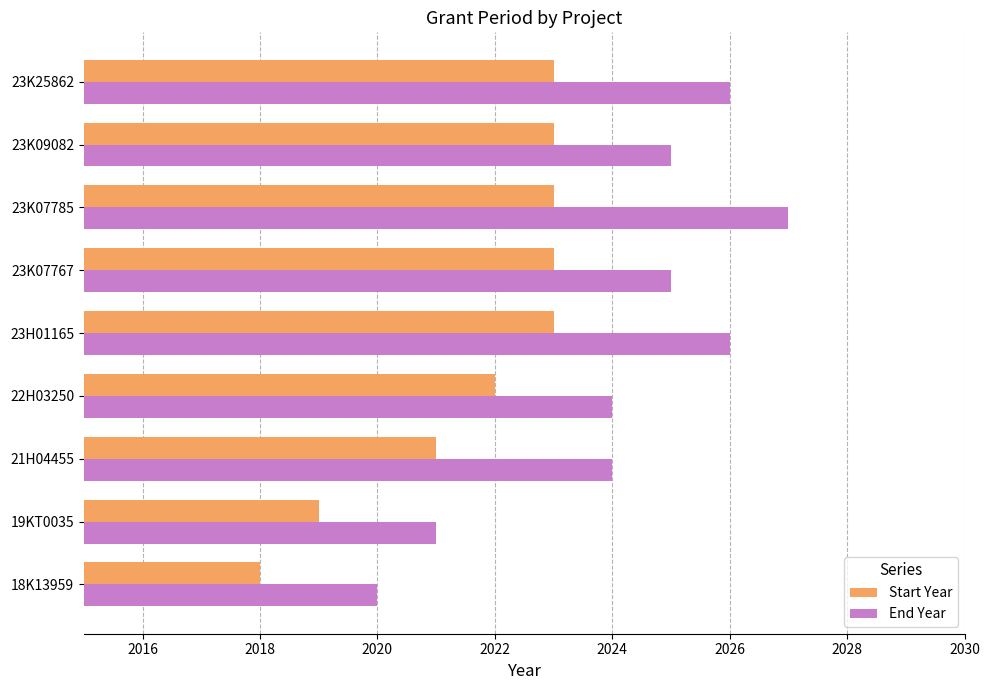

Between 22H03250 and 23K07785, which series saw the biggest shift?

End Year